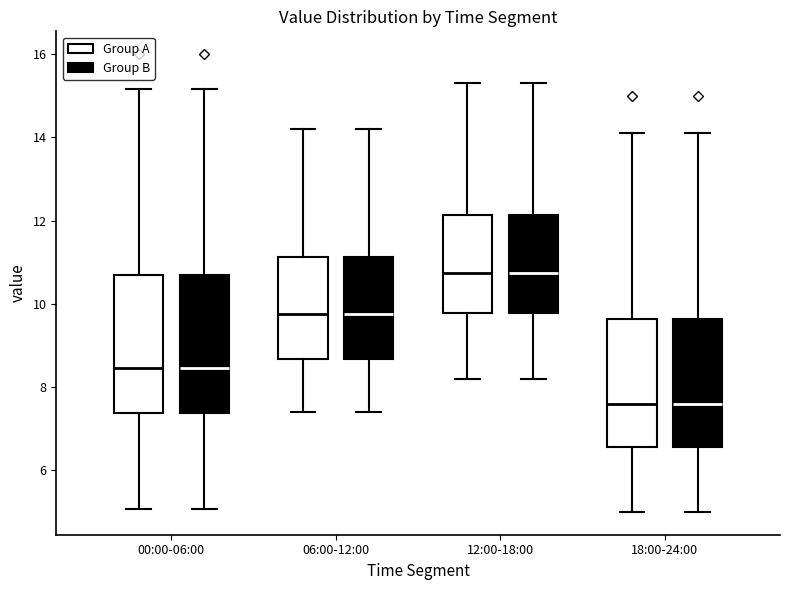

Where is the upper edge of the box for 18:00-24:00 (Group A) on the y-axis? The values are not printed on the chart, so give them approximately, as read against the axis.

9.6